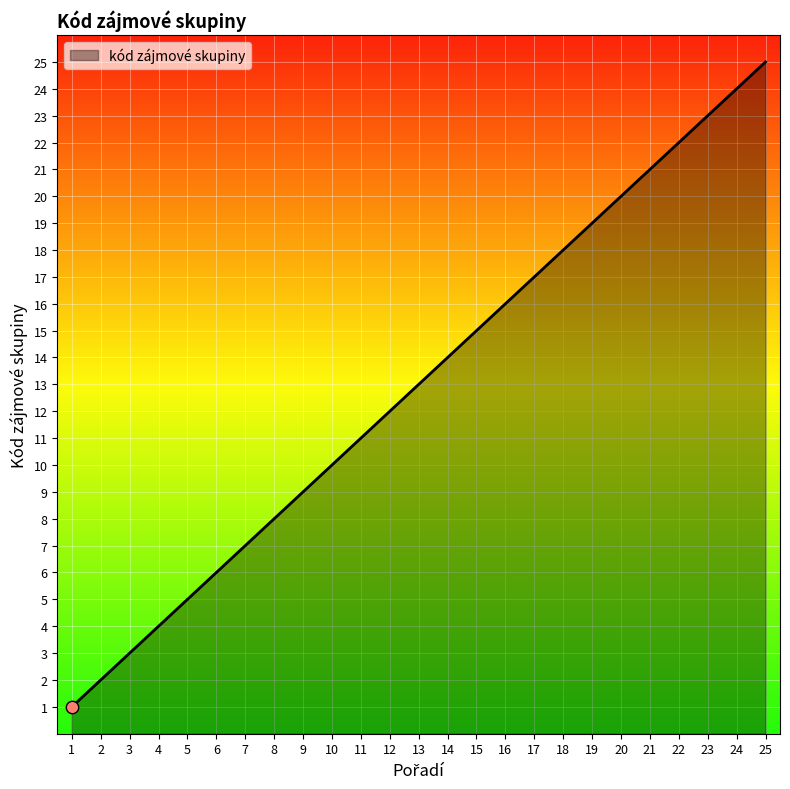

What is the change in value from 23 to 24?

+1